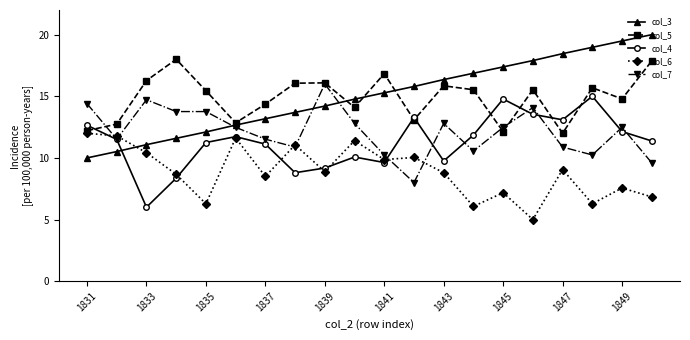

List the series in order of their peak value, highest first.

col_3, col_5, col_7, col_4, col_6